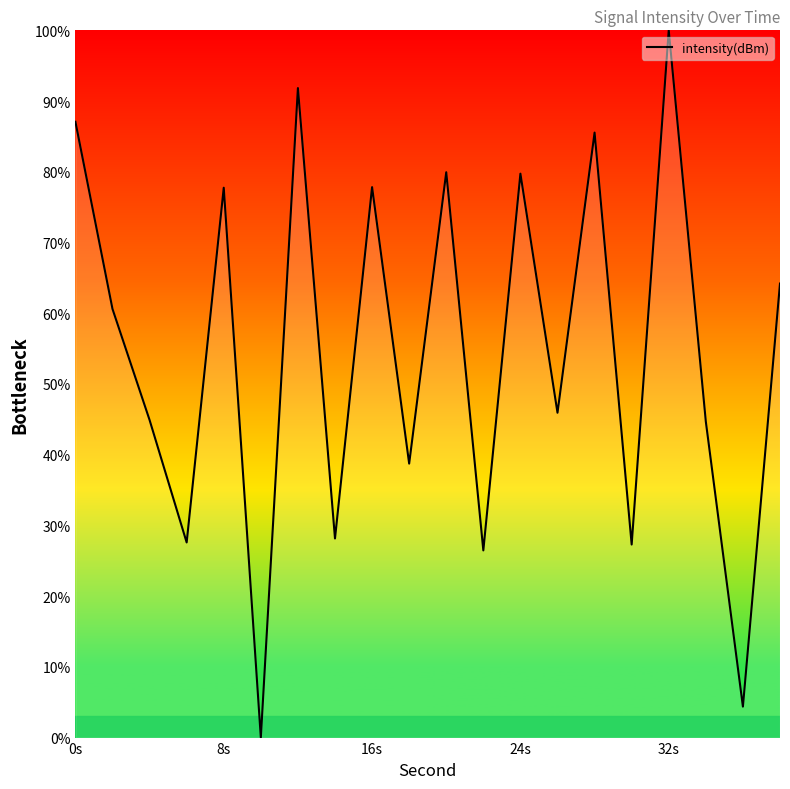

What is the greatest value displayed?

100.0